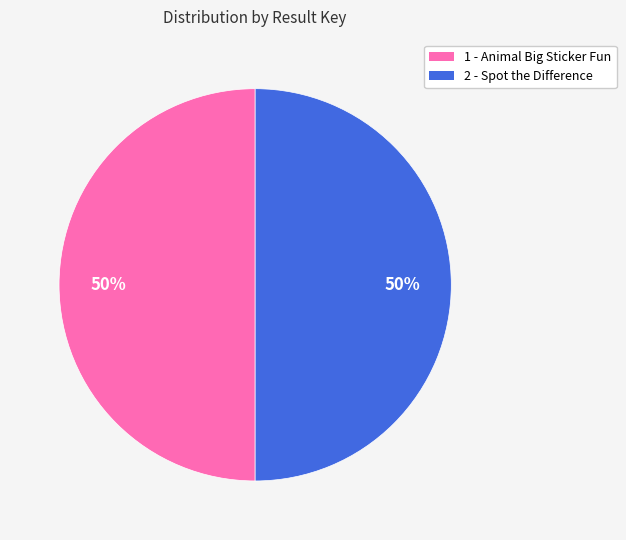

Do 1 - Animal Big Sticker Fun and 2 - Spot the Difference together represent more than half of the pie?

Yes